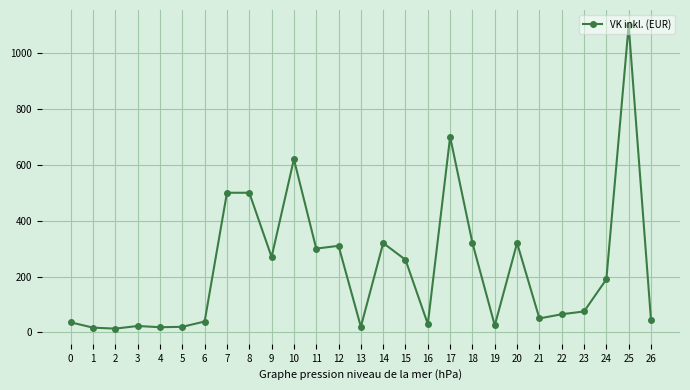

What is the value of the 25th point from the left?

190.0